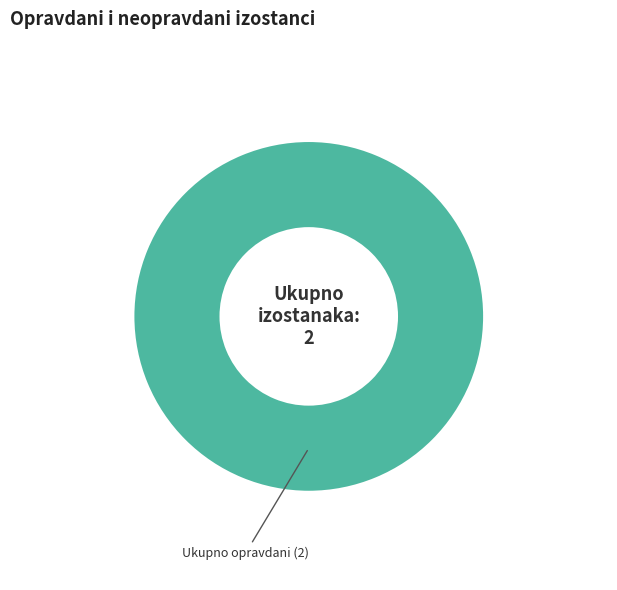

Is there a majority slice in this chart?

Yes